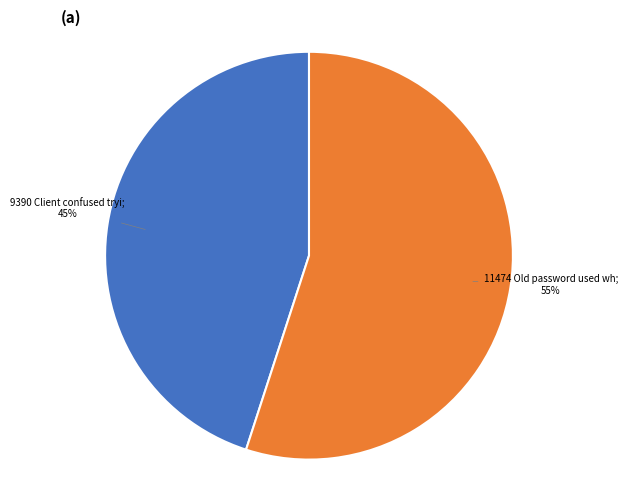

To the nearest percent, what is the difference between the largest and smallest slice percentages?

10%